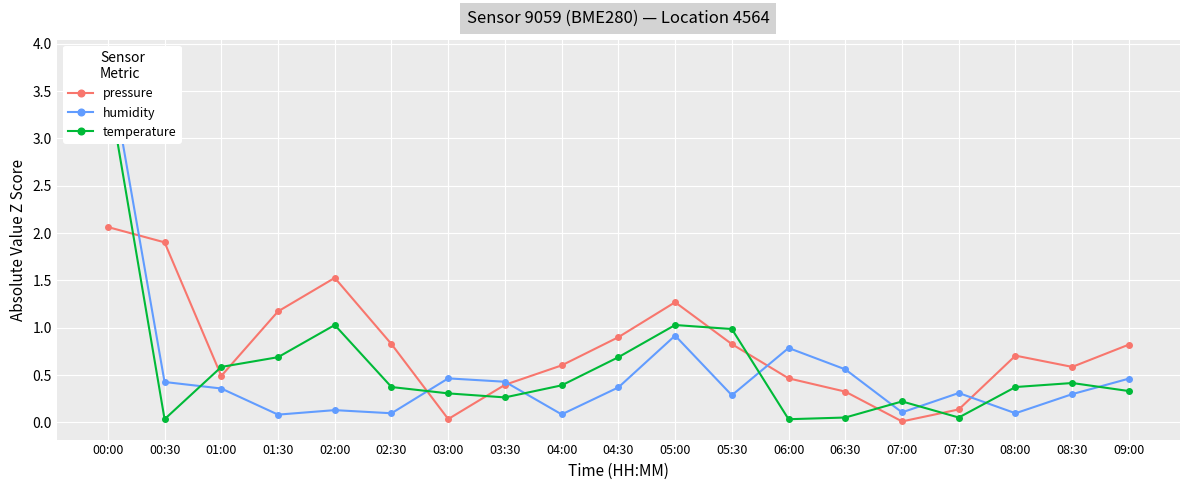

Reading left to right, extract all data points from this chart.

pressure: 2.1	1.9	0.5	1.2	1.5	0.8	0.0	0.4	0.6	0.9	1.3	0.8	0.5	0.3	0.0	0.1	0.7	0.6	0.8
humidity: 3.9	0.4	0.4	0.1	0.1	0.1	0.5	0.4	0.1	0.4	0.9	0.3	0.8	0.6	0.1	0.3	0.1	0.3	0.5
temperature: 3.6	0.0	0.6	0.7	1.0	0.4	0.3	0.3	0.4	0.7	1.0	1.0	0.0	0.1	0.2	0.1	0.4	0.4	0.3